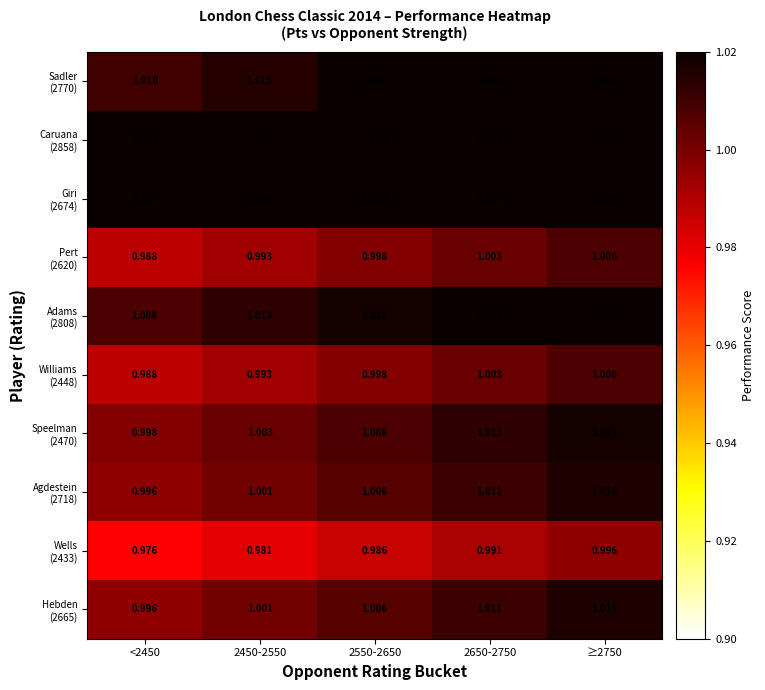

What is the total value across all series at 2550-2650?

10.1